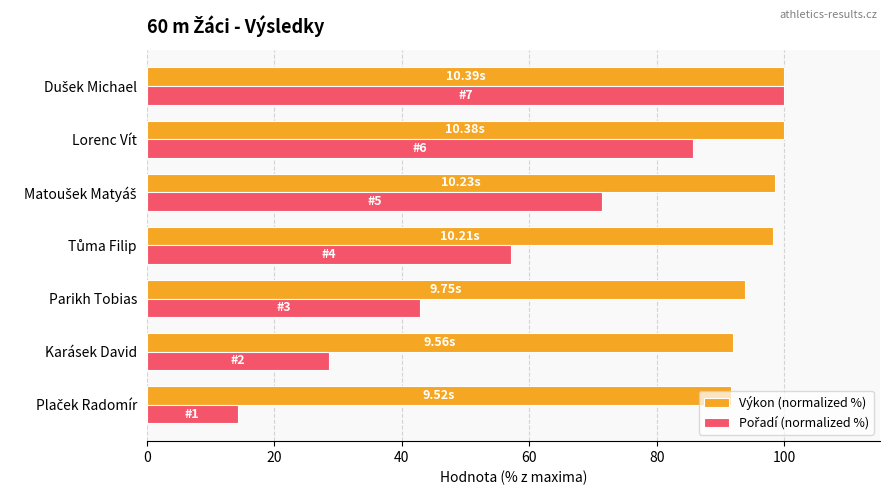

Which series has the largest total across all categories?

Výkon (normalized %)